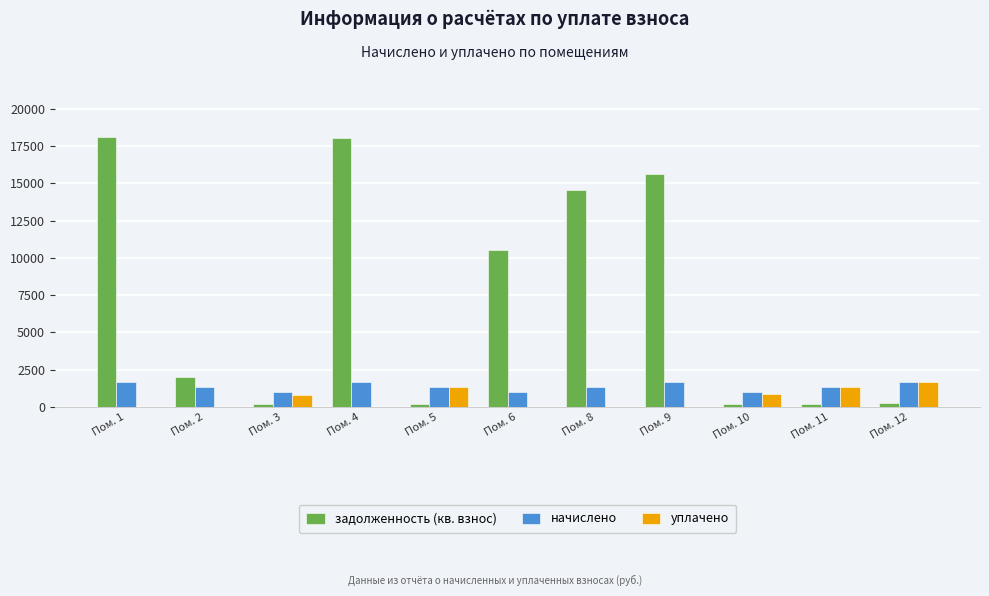

Which series has the largest range (max minus min)?

задолженность (кв. взнос)